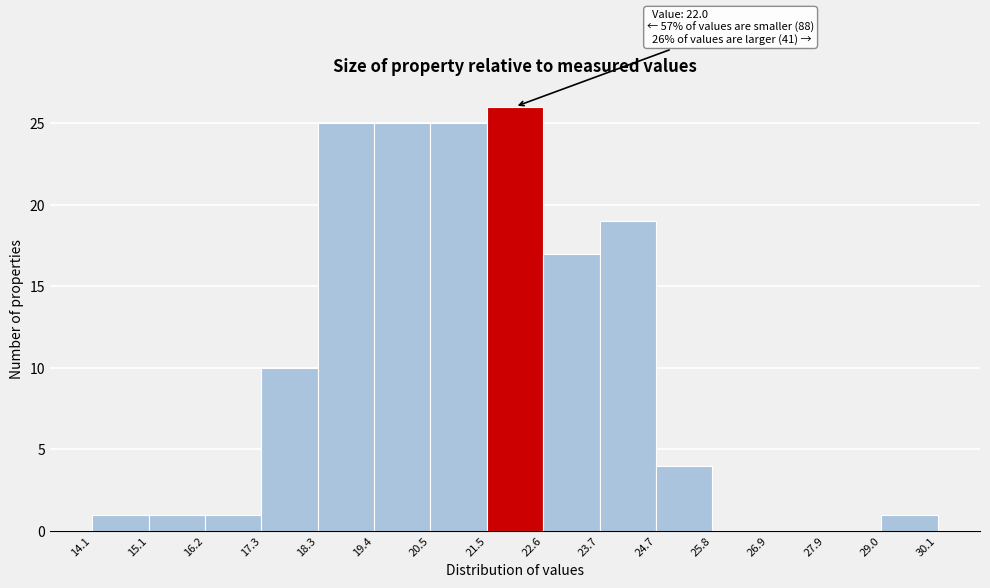

Which range on the x-axis has the tallest bar?

21.5 to 22.6